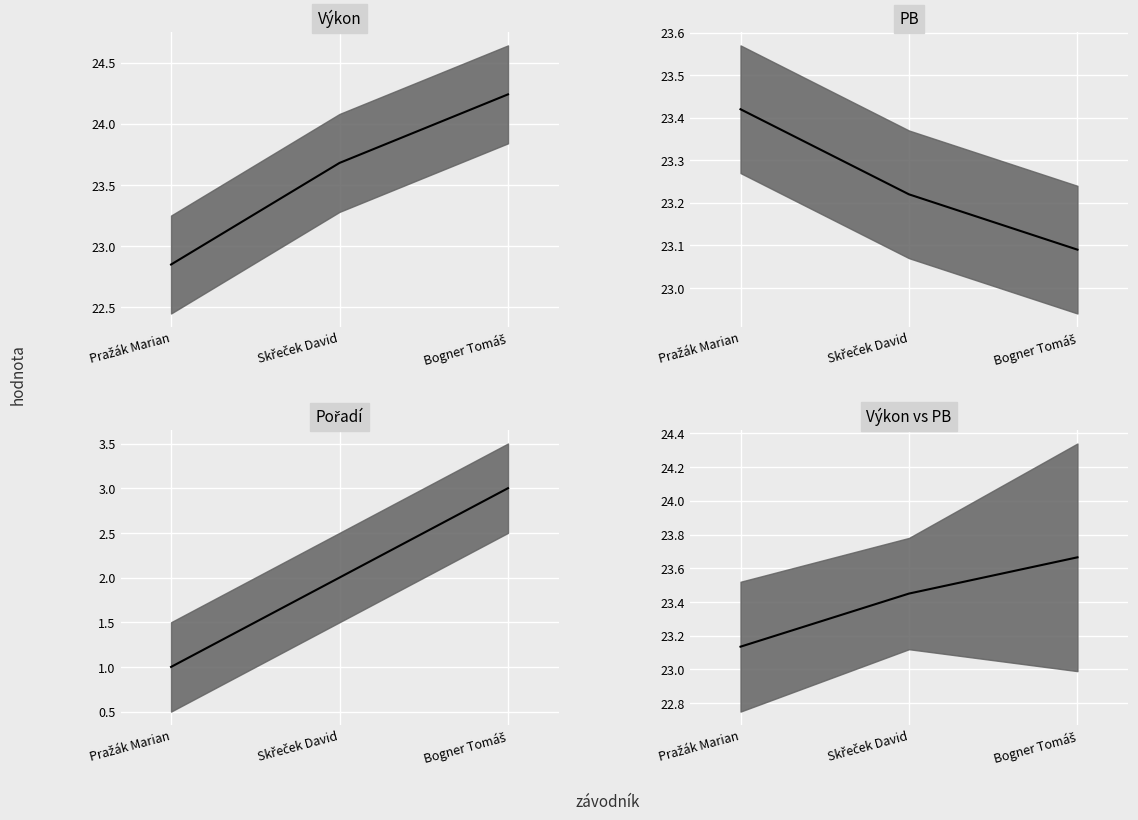

Which has a higher value, Pražák Marian or Skřeček David?

Skřeček David